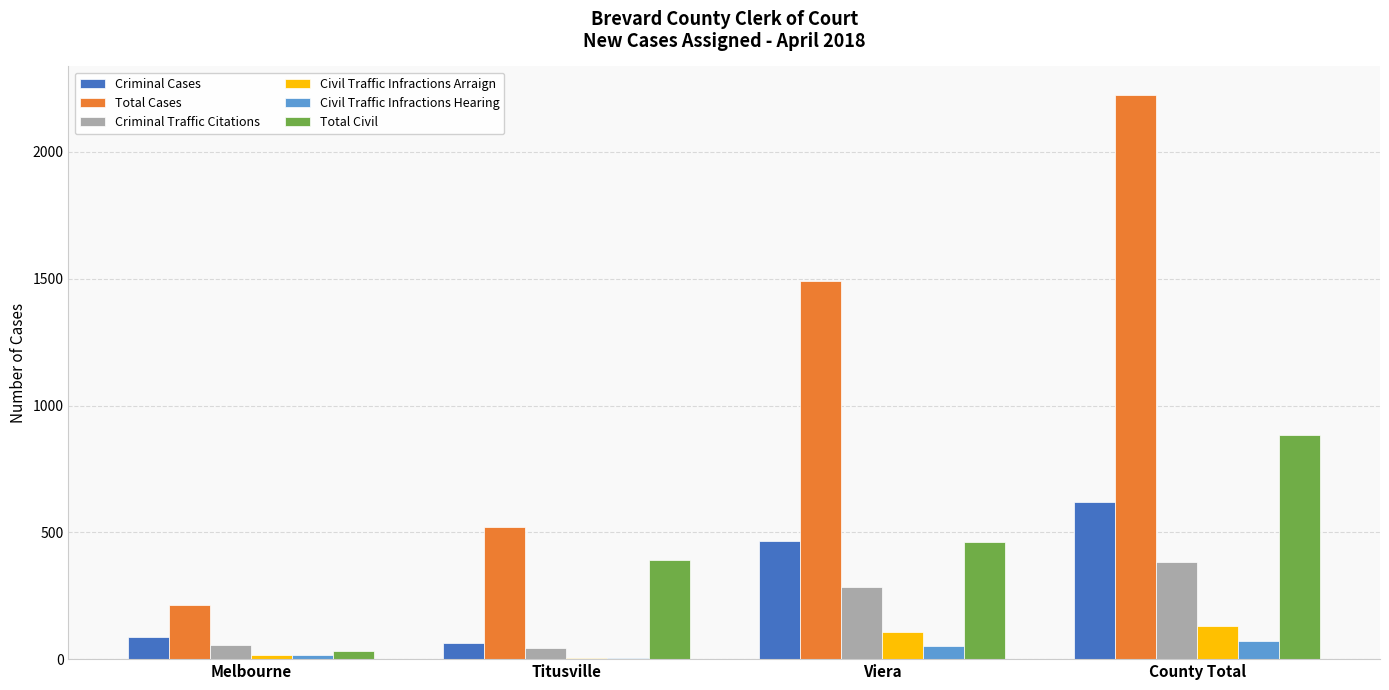

Reading left to right, extract all data points from this chart.

Criminal Cases: Melbourne=87	Titusville=64	Viera=467	County Total=618
Total Cases: Melbourne=213	Titusville=523	Viera=1490	County Total=2226
Criminal Traffic Citations: Melbourne=55	Titusville=45	Viera=285	County Total=385
Civil Traffic Infractions Arraign: Melbourne=16	Titusville=6	Viera=107	County Total=129
Civil Traffic Infractions Hearing: Melbourne=17	Titusville=3	Viera=51	County Total=71
Total Civil: Melbourne=32	Titusville=389	Viera=461	County Total=882